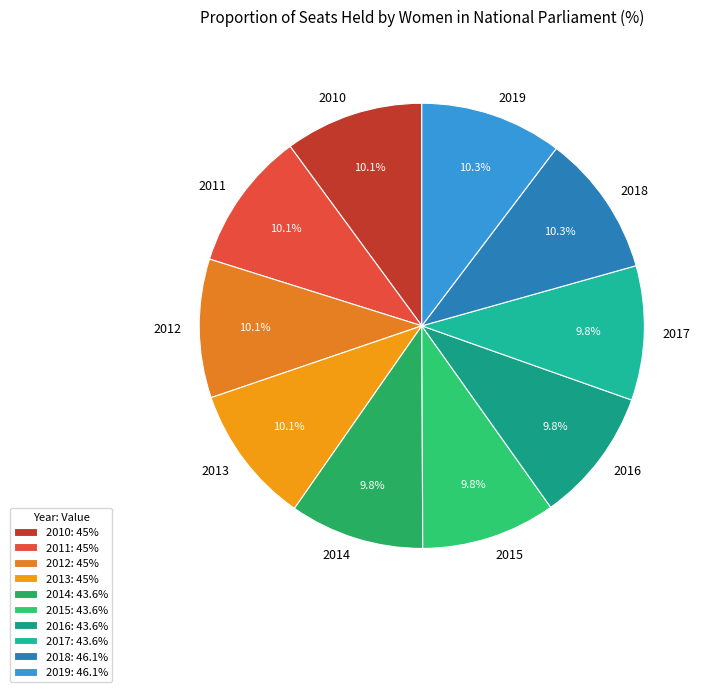

The 2018 slice represents 10% of the pie. True or false?

True